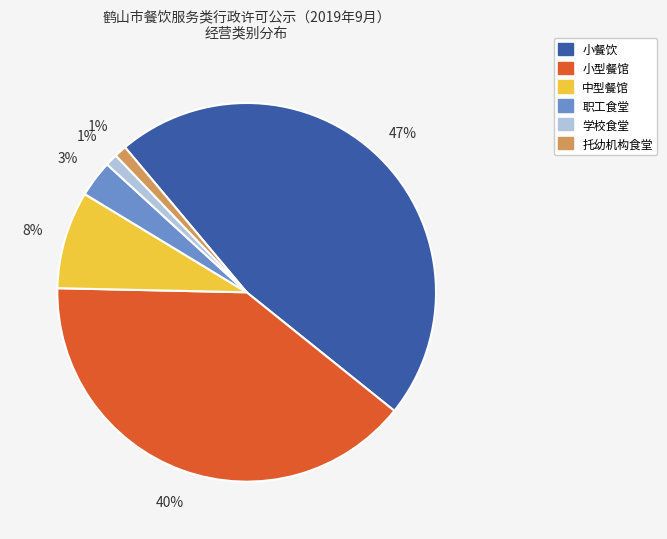

Is the sum of 小型餐馆 and 学校食堂 greater than half?

No